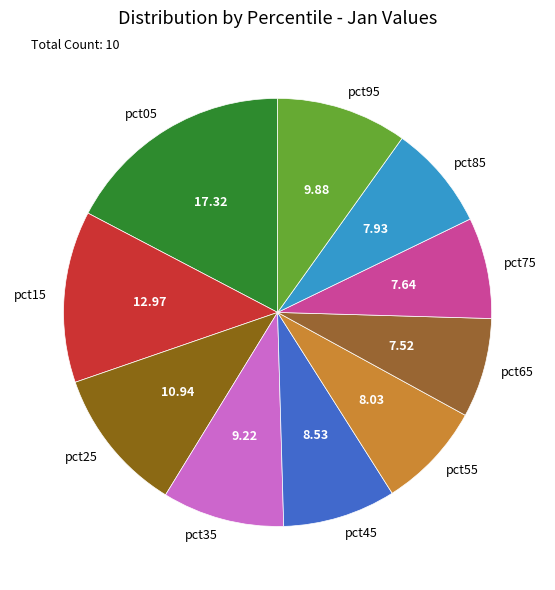

Is it true that pct85 is 13% of the pie?

False